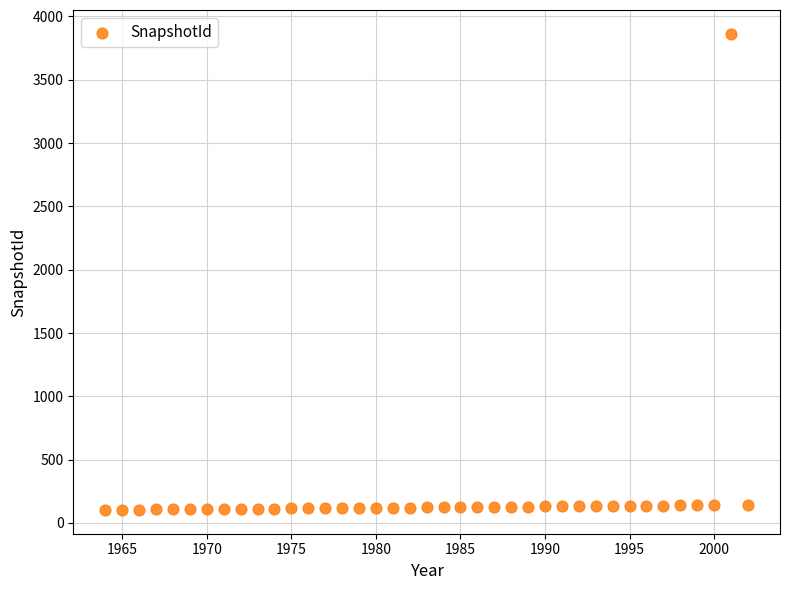

What is the range of X values (max minus min)?

38